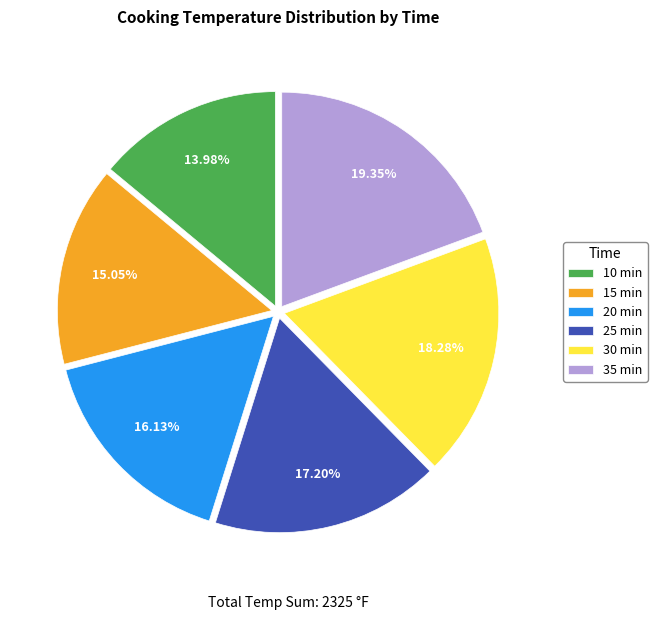

What is the ratio of the value at 35 min to the value at 25 min?

1.1